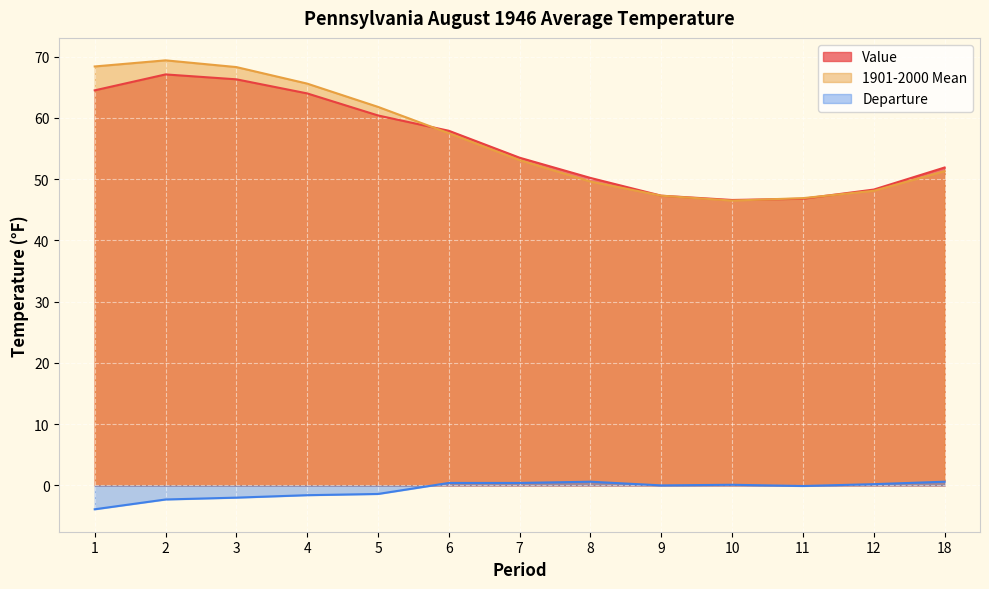

Reading left to right, what are all the values shown in this chart?

Value: 1=64.5	2=67.1	3=66.3	4=64.0	5=60.4	6=57.9	7=53.5	8=50.2	9=47.3	10=46.6	11=46.8	12=48.3	18=51.9
1901-2000 Mean: 1=68.4	2=69.4	3=68.3	4=65.6	5=61.8	6=57.5	7=53.1	8=49.6	9=47.3	10=46.5	11=46.9	12=48.1	18=51.3
Departure: 1=-3.9	2=-2.3	3=-2.0	4=-1.6	5=-1.4	6=0.4	7=0.4	8=0.6	9=0.0	10=0.1	11=-0.1	12=0.2	18=0.6